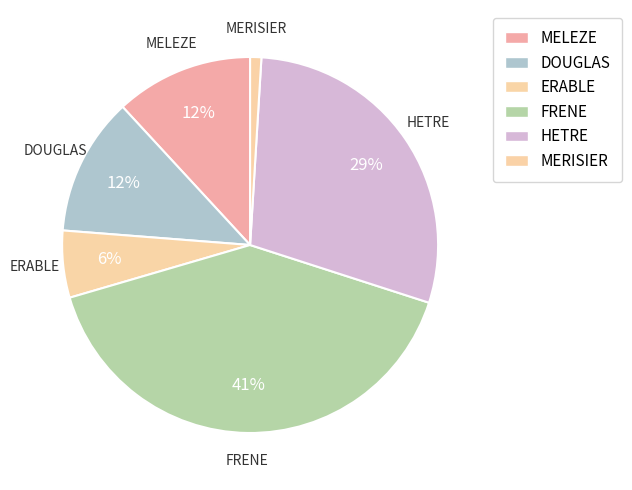

Count the number of slices in the pie.

6